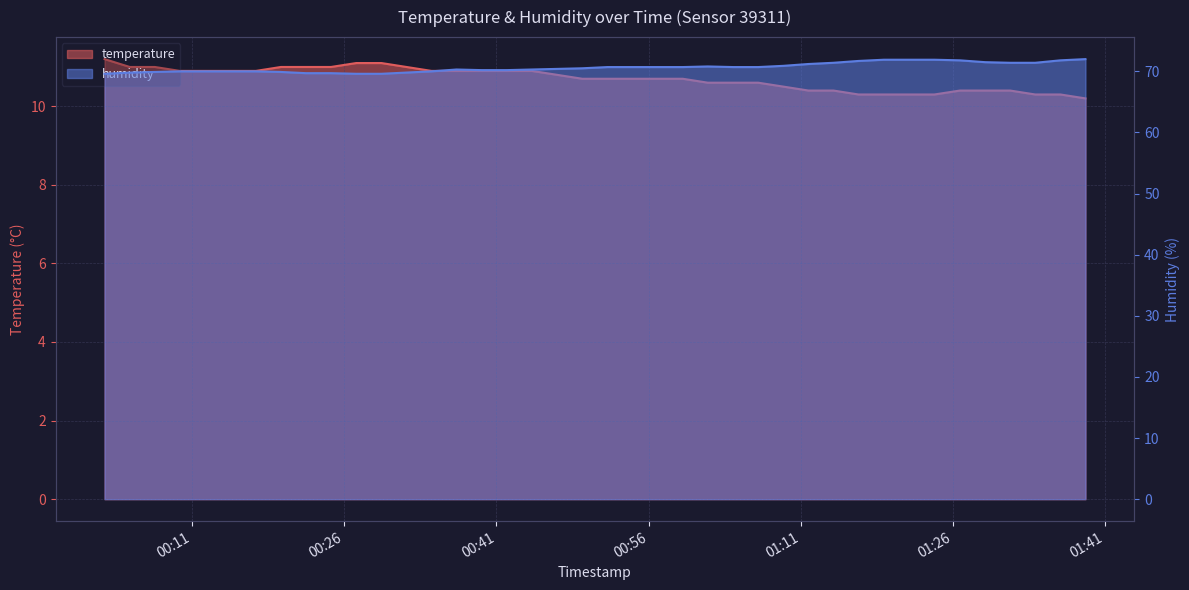

Which series has the largest total across all categories?

humidity